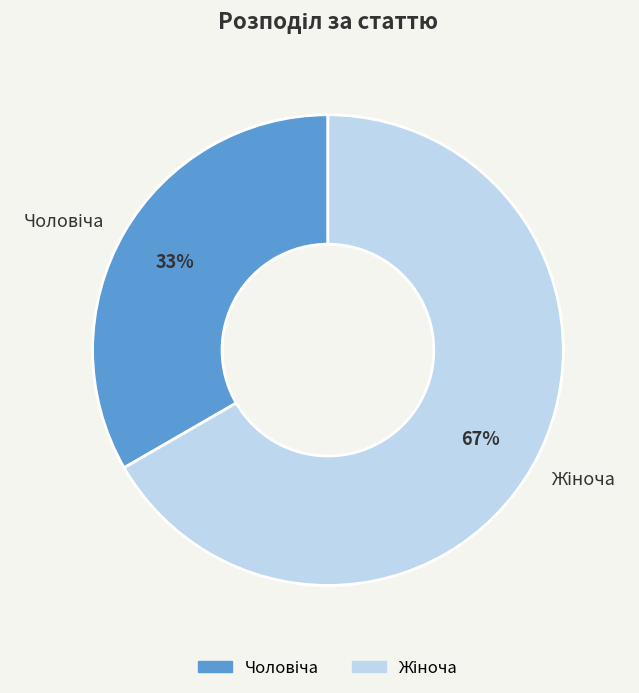

Is there any slice that represents more than half of the pie?

Yes